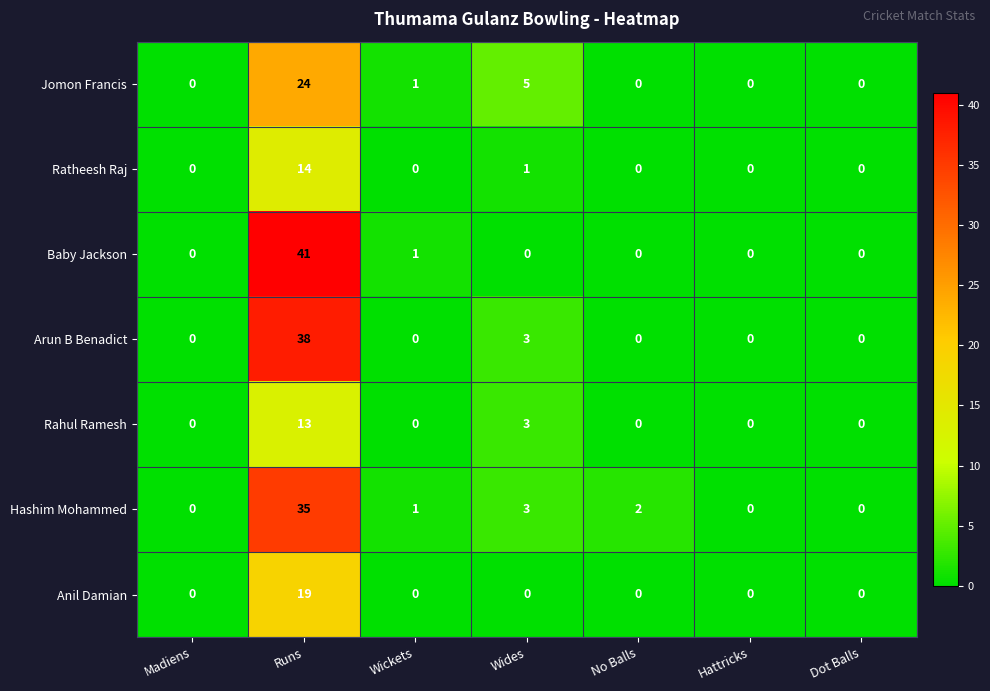

Between No Balls and Dot Balls, which series saw the biggest shift?

Hashim Mohammed